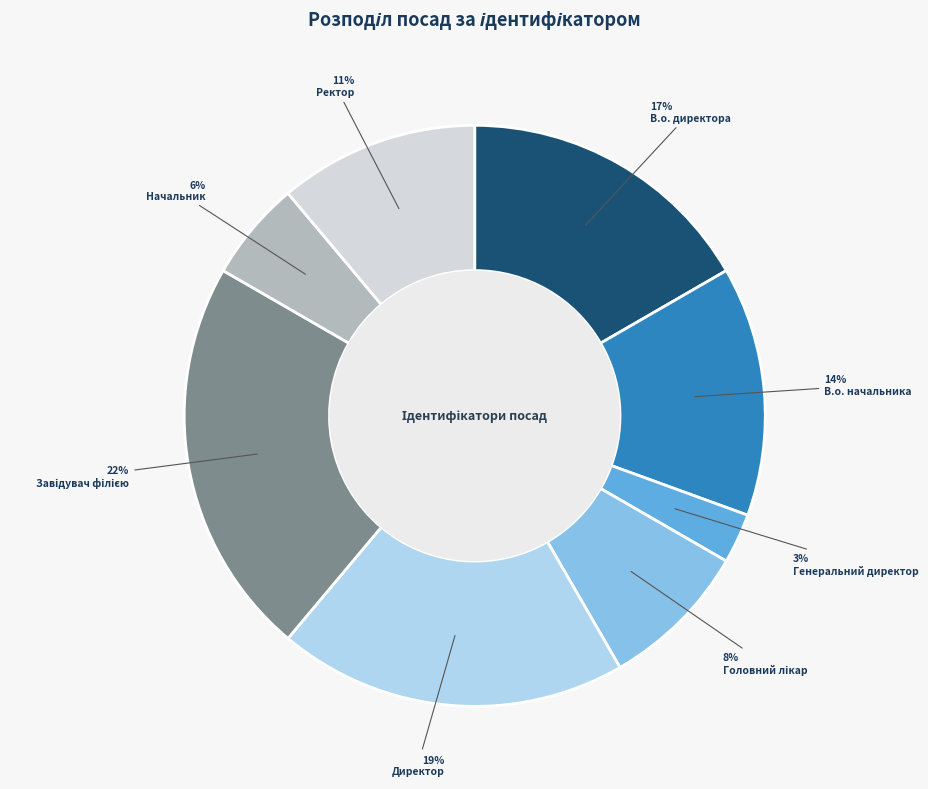

Does any single category account for the majority?

No